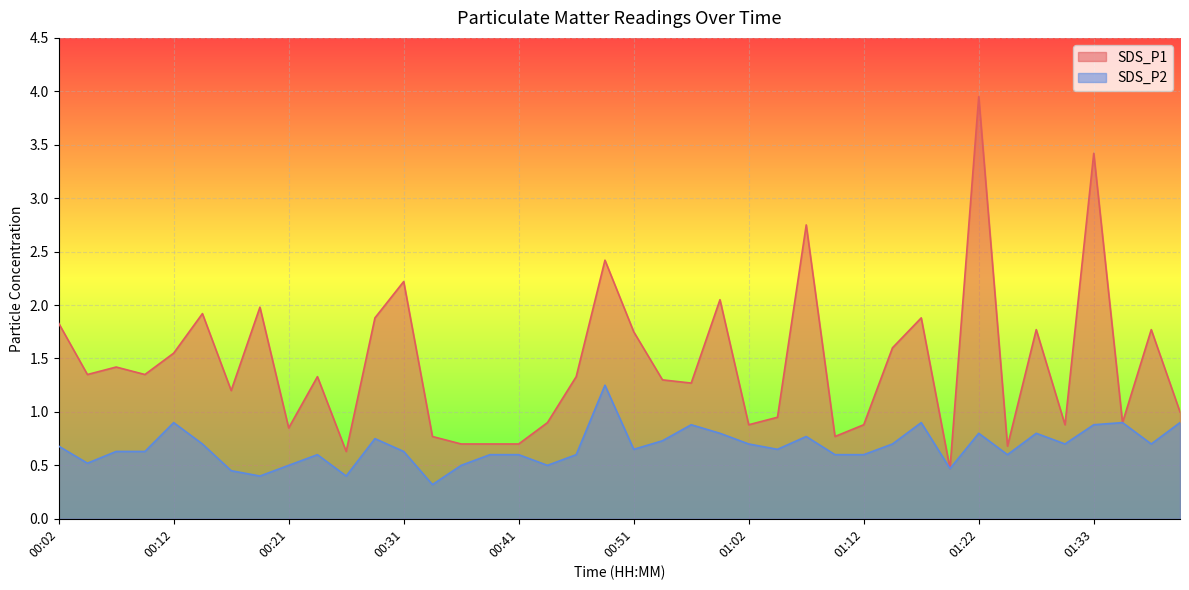

Is it true that SDS_P2 equals 0.2 at 01:10?

False